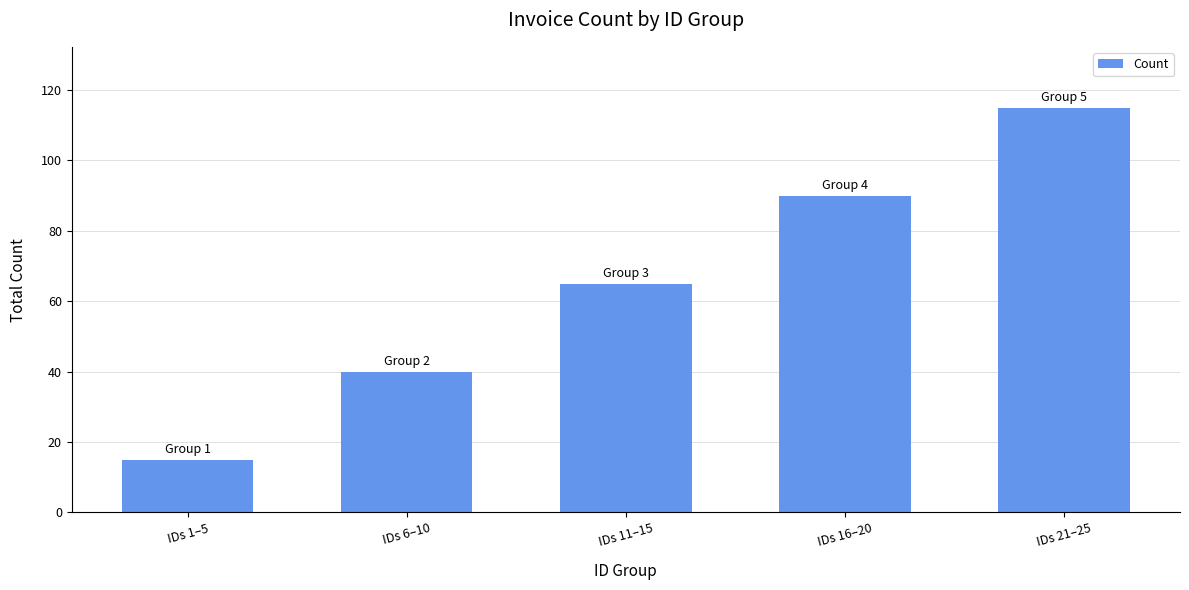

How many bars are there in total?

5